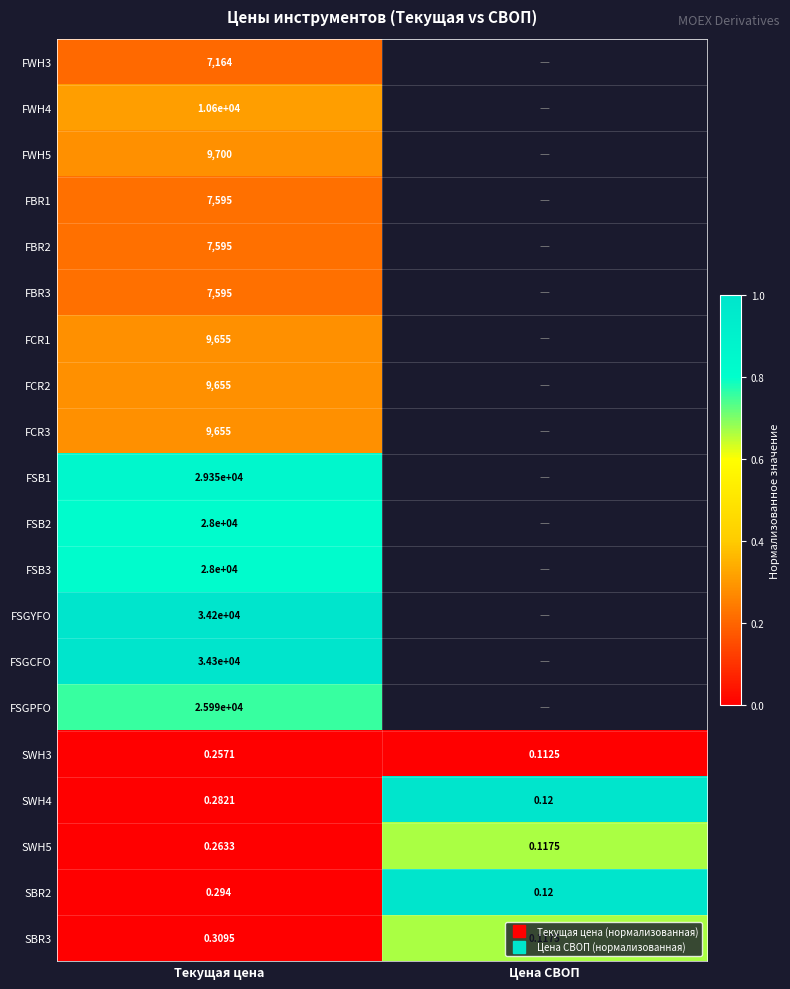

What is the approximate value of SBR3 at Цена СВОП?

0.7